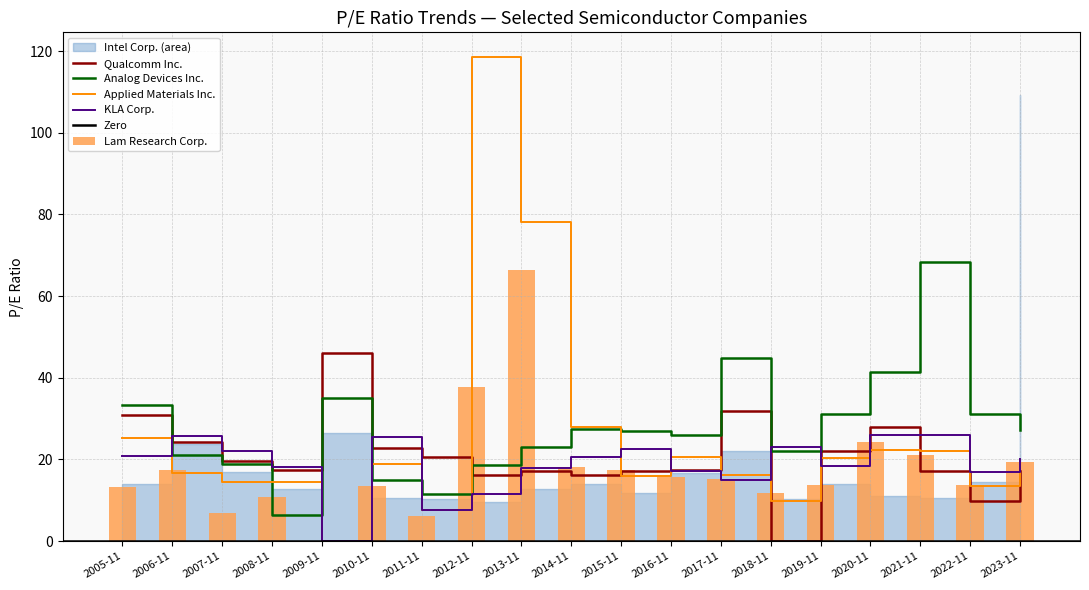

Which series ends up on top after the final intersection of Qualcomm Inc. and Applied Materials Inc.?

Applied Materials Inc.